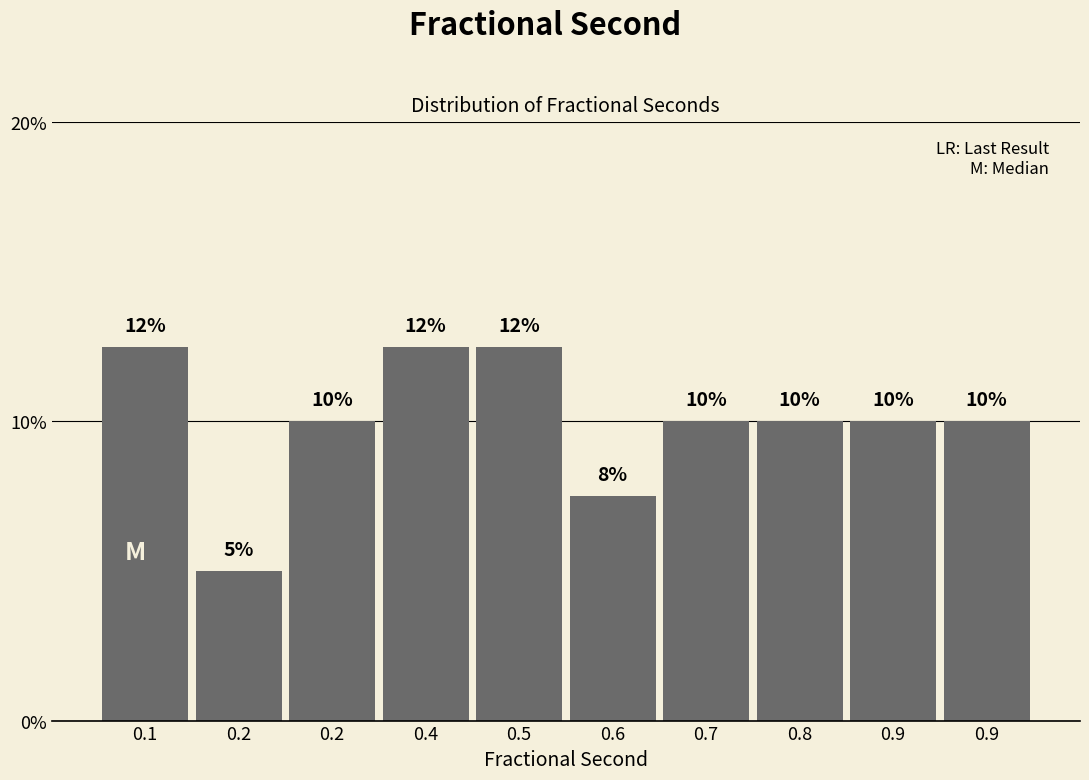

How many data points does each series have?

10